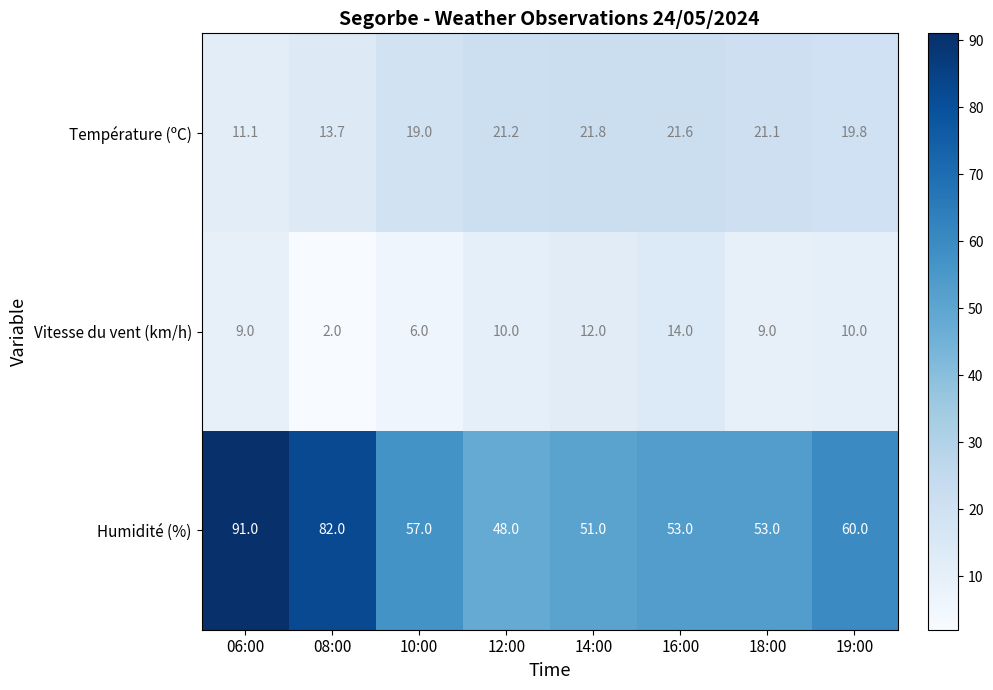

Rank the series by their average value, from highest to lowest.

Humidité (%), Température (ºC), Vitesse du vent (km/h)